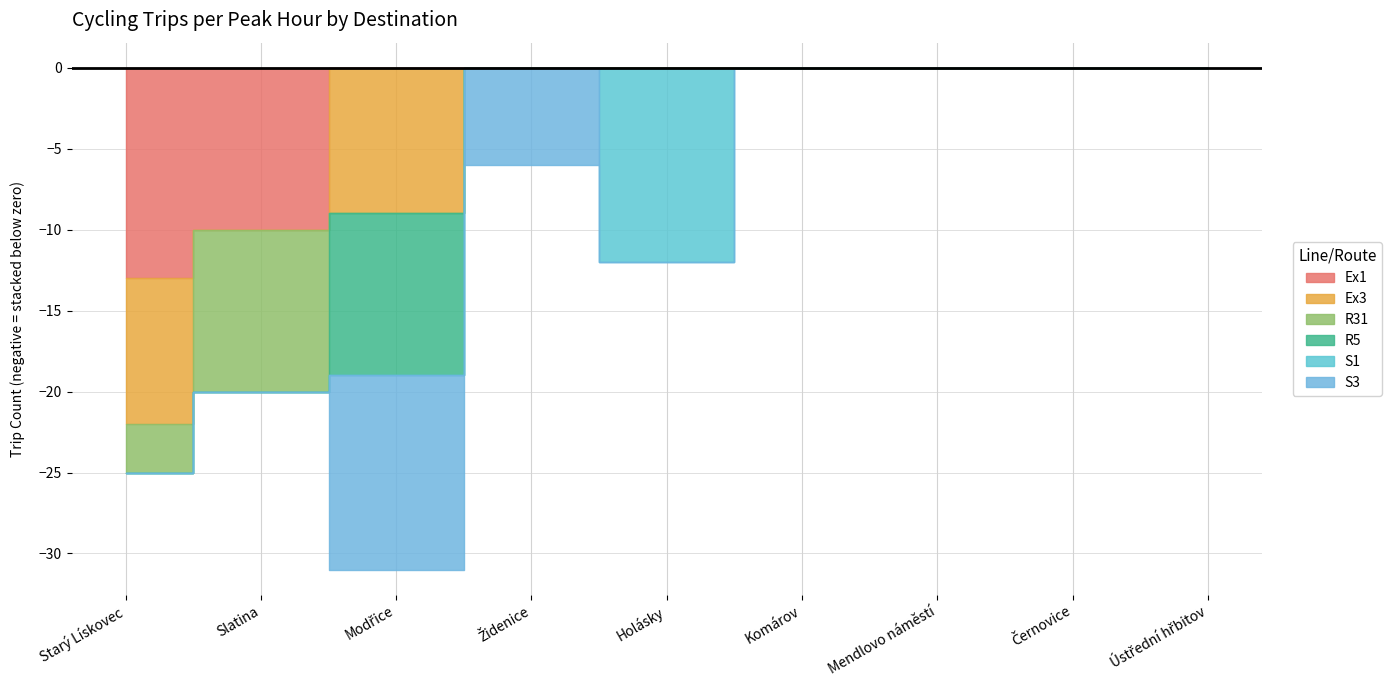

At how many categories does at least one series exceed 12?

1